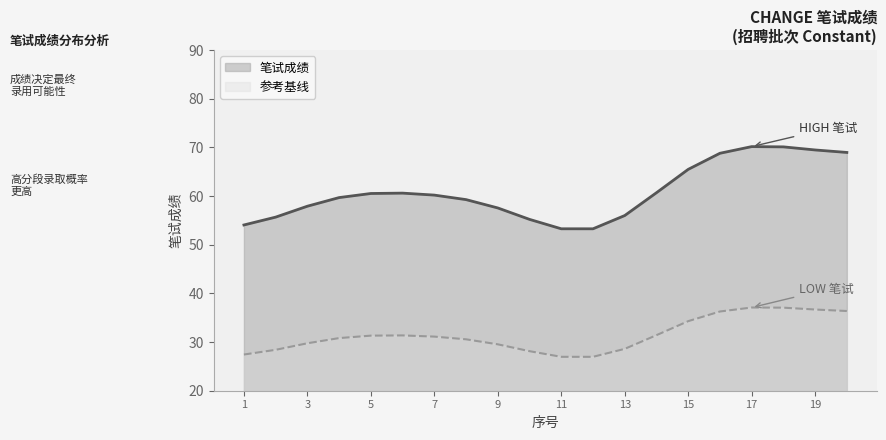

Between 14 and 5, which is larger?

14